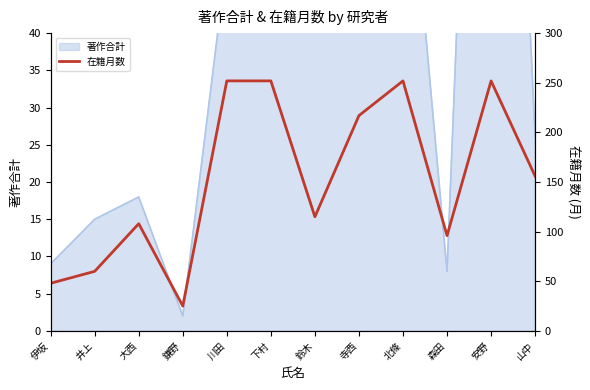

At which category does the chart reach its peak across all series?

川田